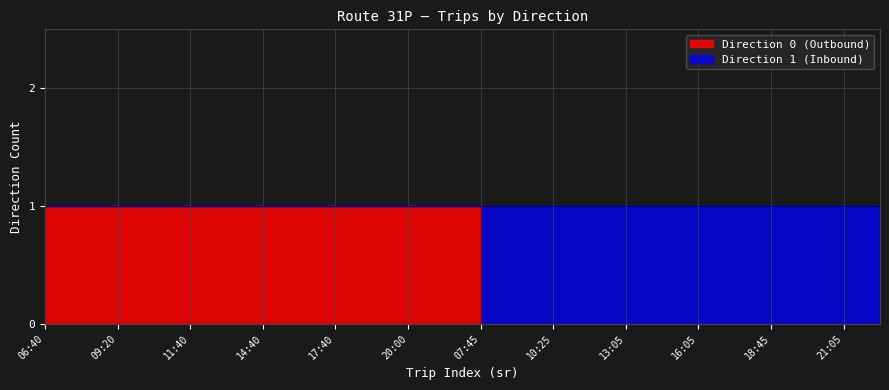

What is the difference between the maximum and minimum values?

1